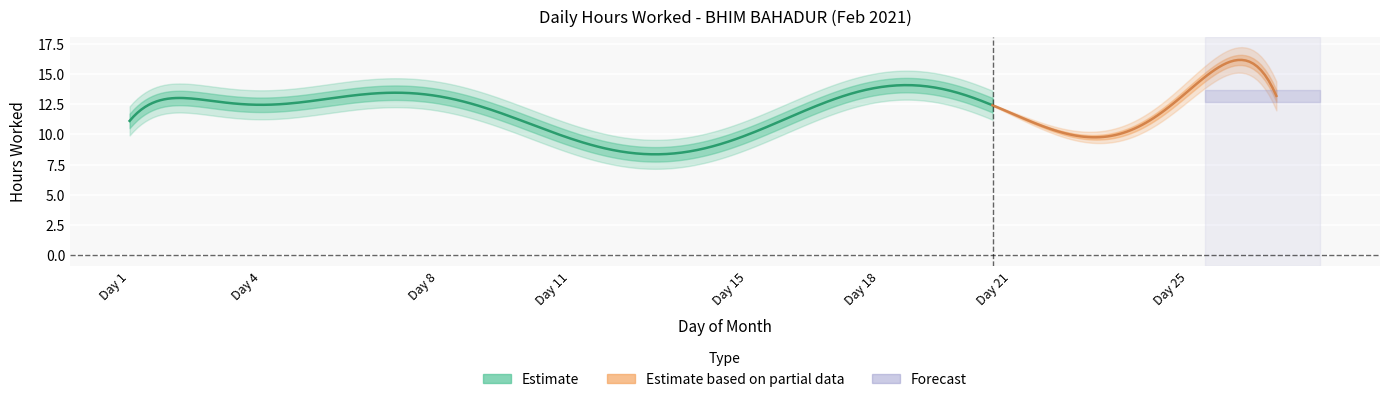

How many lines are shown in the chart?

1